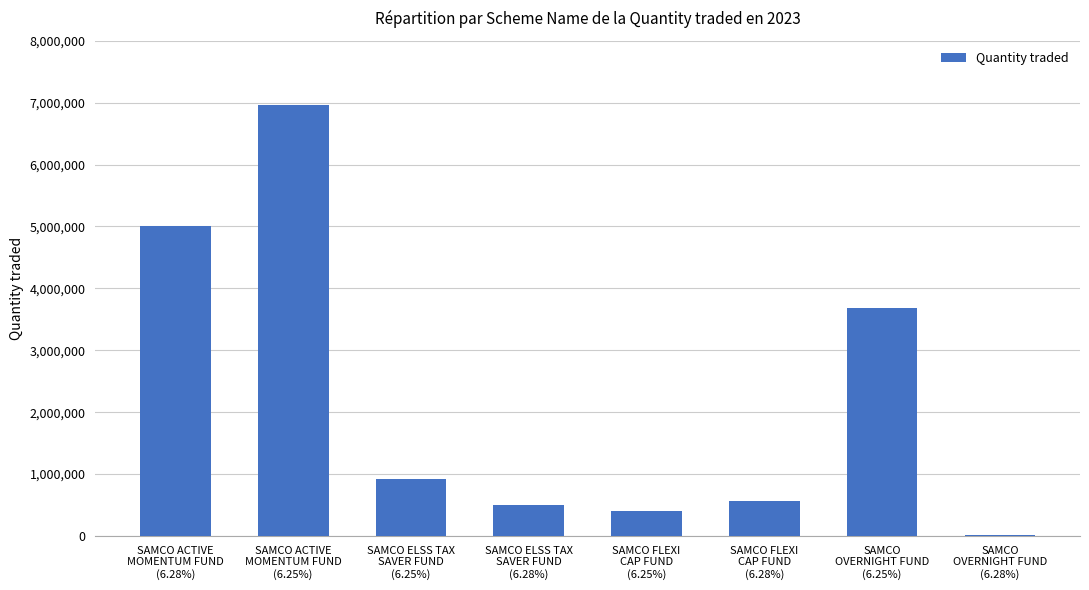

What is the sum of all values?

18065000